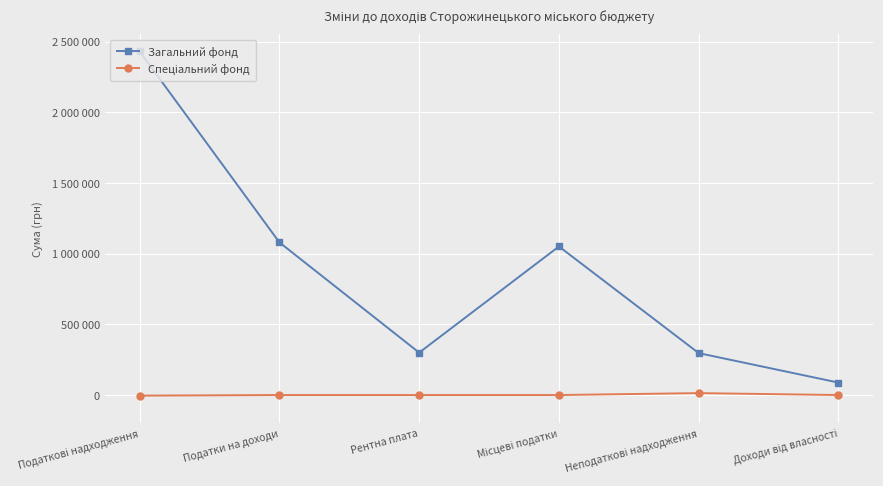

True or false: Загальний фонд and Спеціальний фонд intersect in this chart.

False